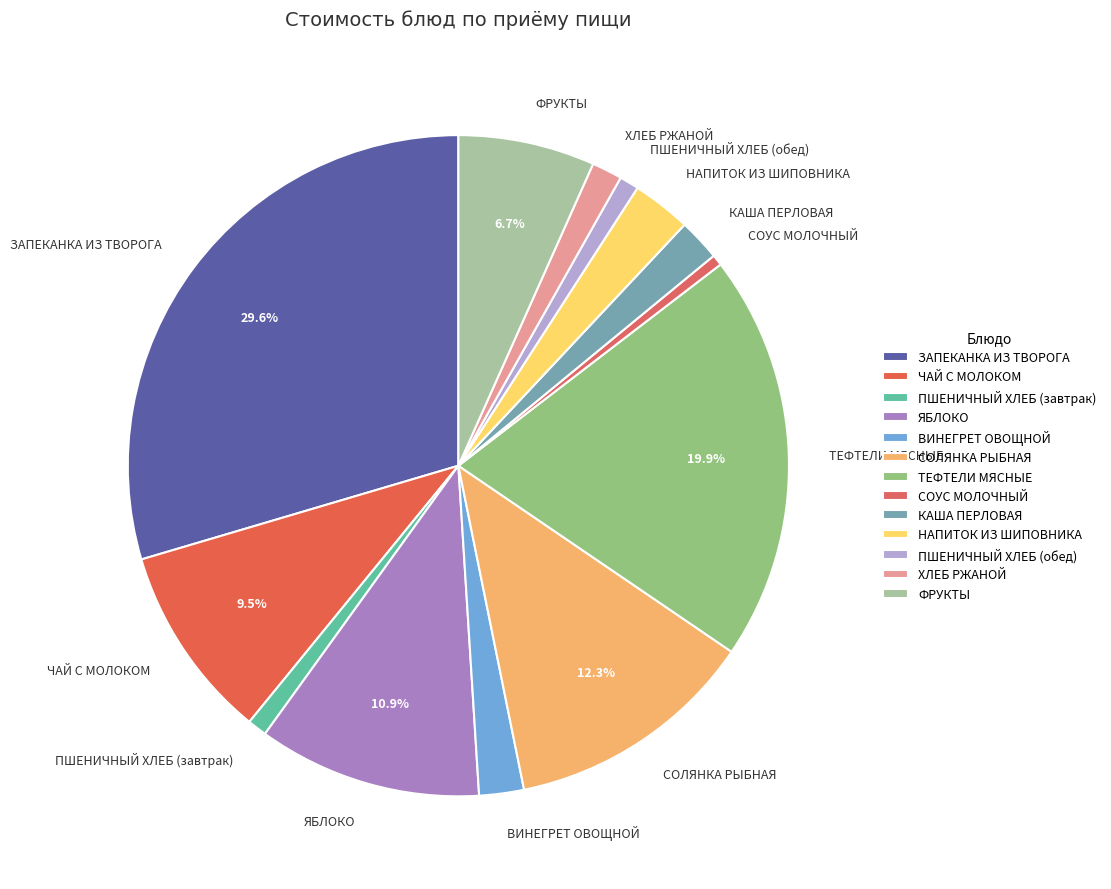

Is ВИНЕГРЕТ ОВОЩНОЙ the majority of the pie?

No